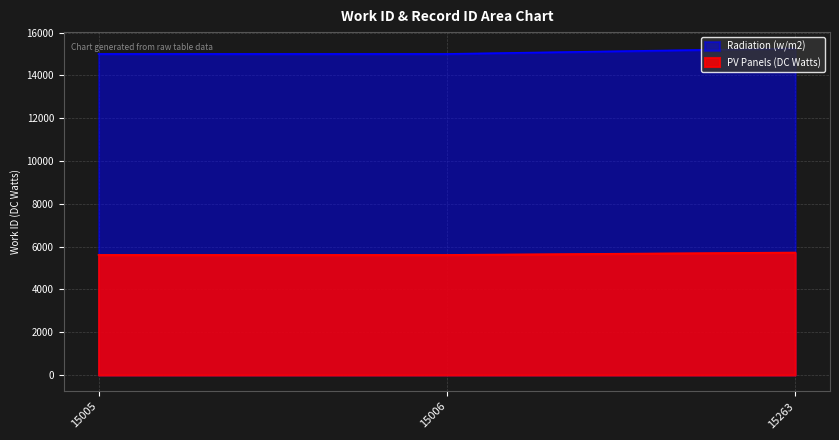

How many lines are shown in the chart?

2